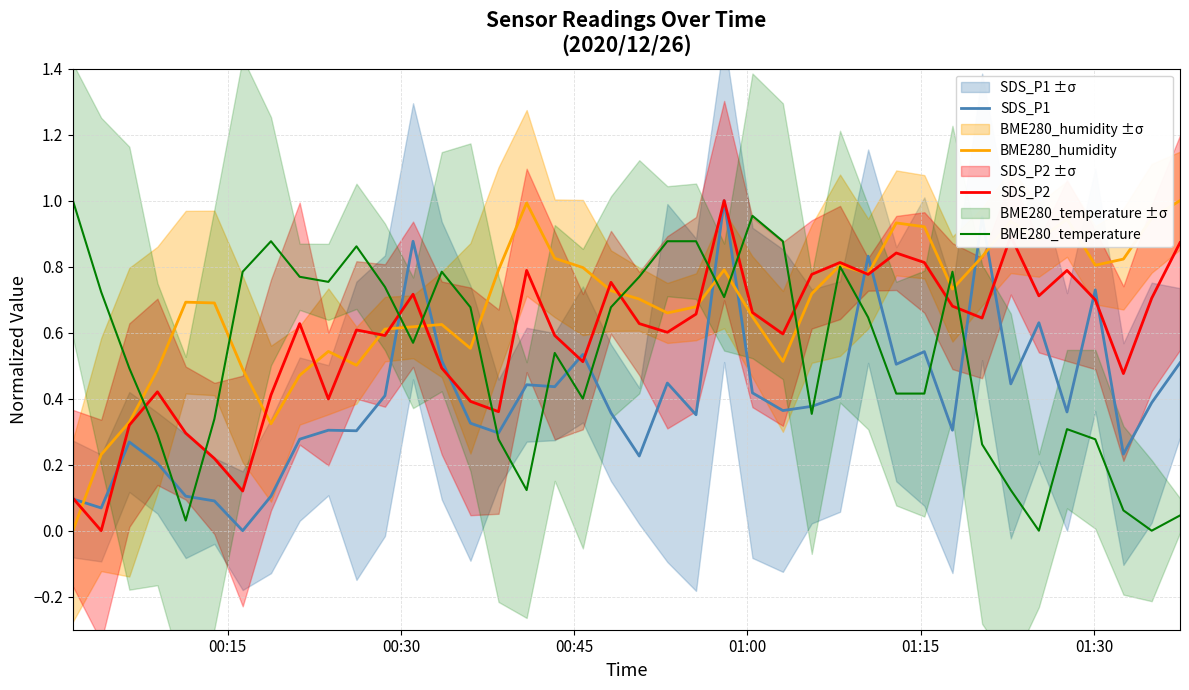

Which series ends up on top after the final intersection of SDS_P1 and BME280_humidity?

BME280_humidity